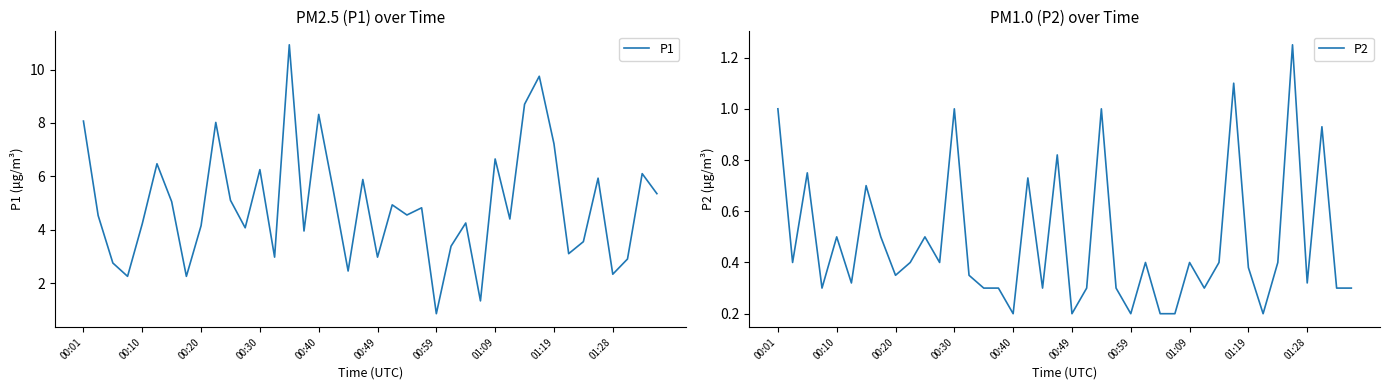

What is the maximum value for P1?

10.9